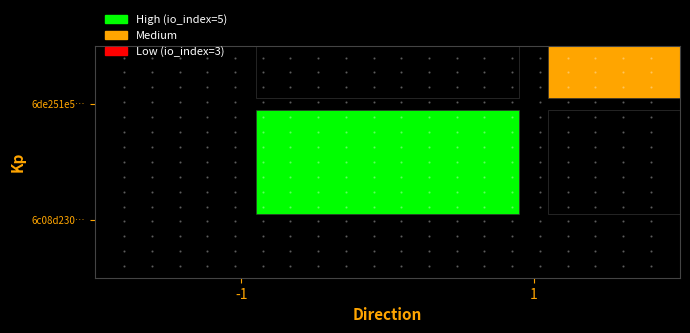

What is the total value across all series at -1?

5